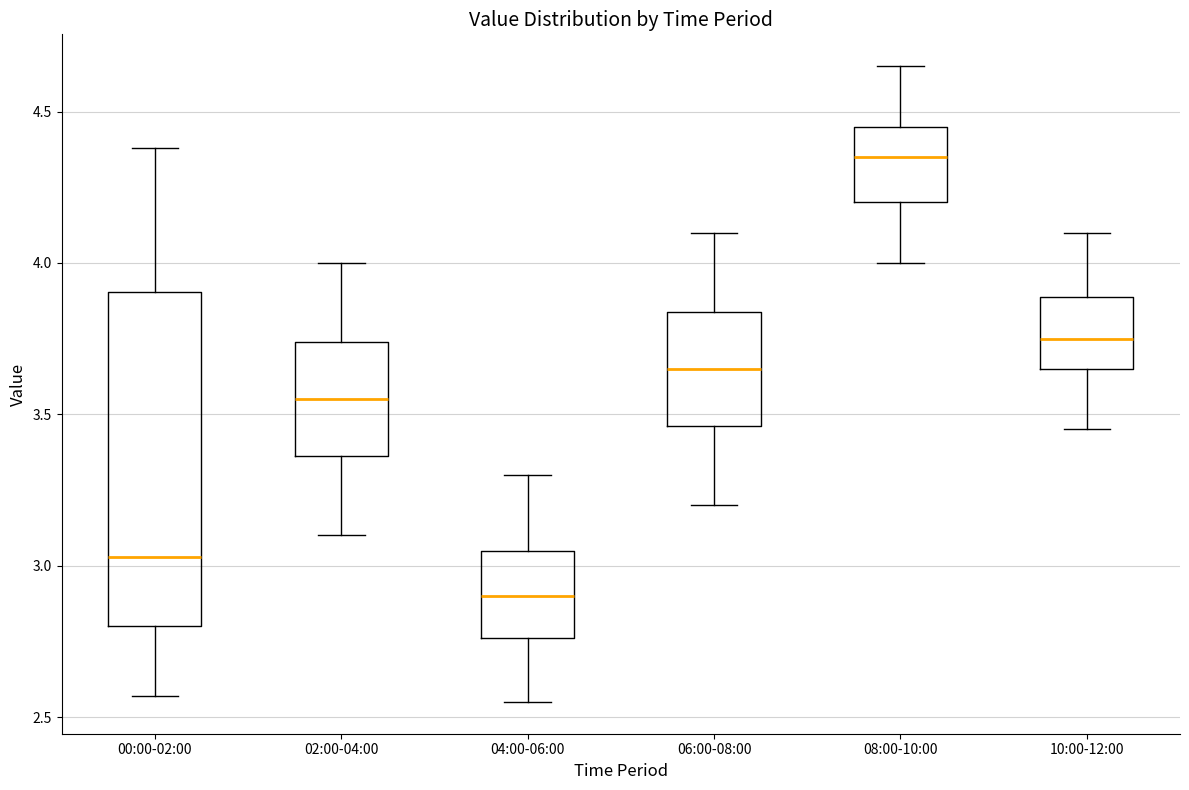

Which box has the highest median line?

08:00-10:00